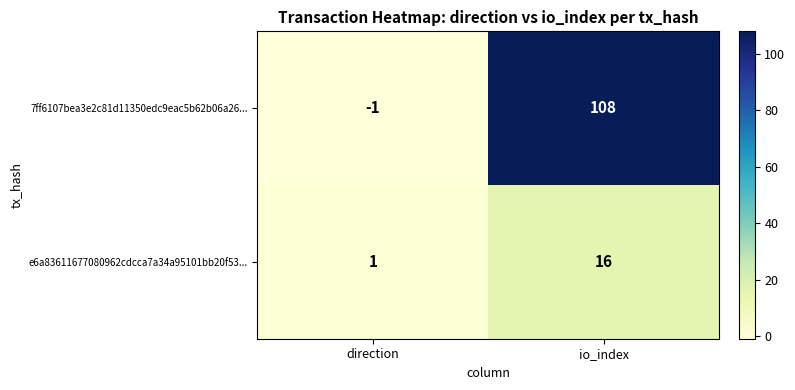

Reading left to right, list all the values displayed in this chart.

7ff6107bea3e2c81d11350edc9eac5b62b06a26...: direction=-1	io_index=108
e6a83611677080962cdcca7a34a95101bb20f53...: direction=1	io_index=16